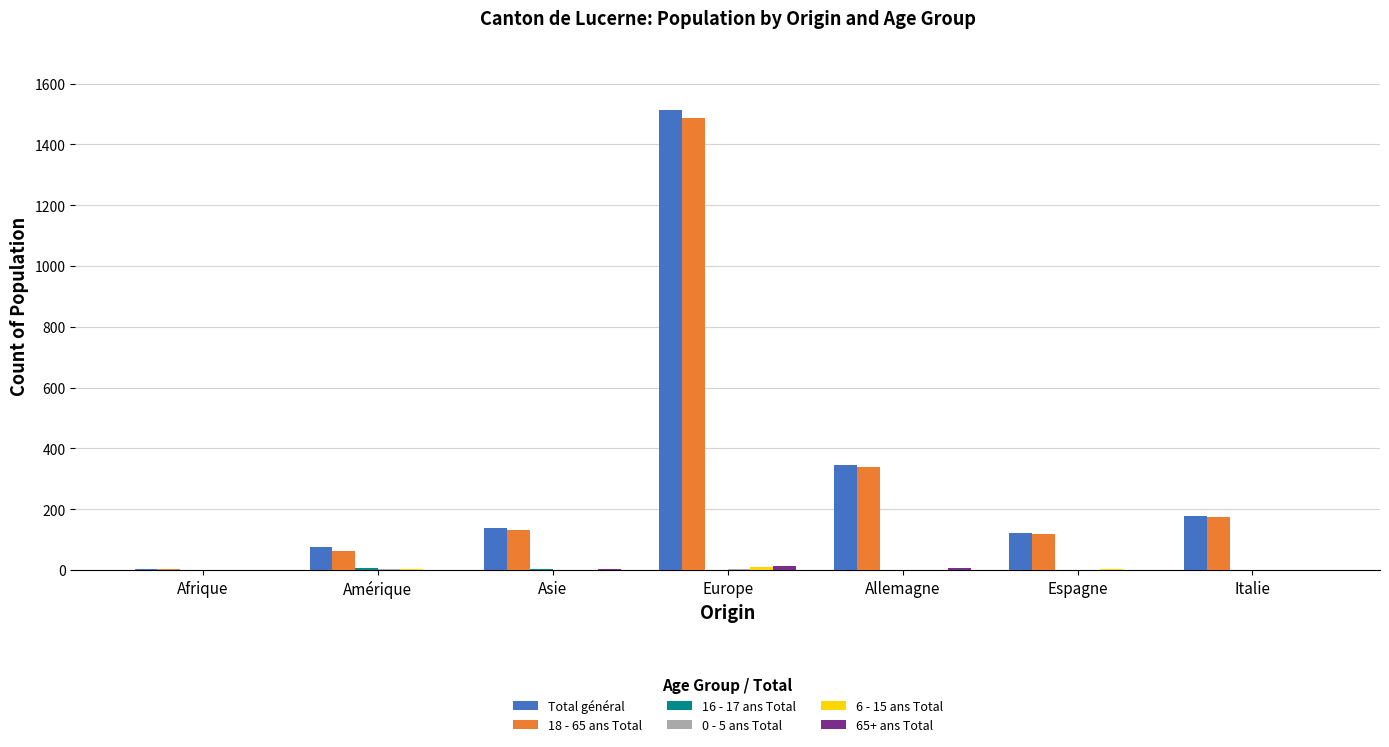

Which series changed the most between Afrique and Italie?

Total général